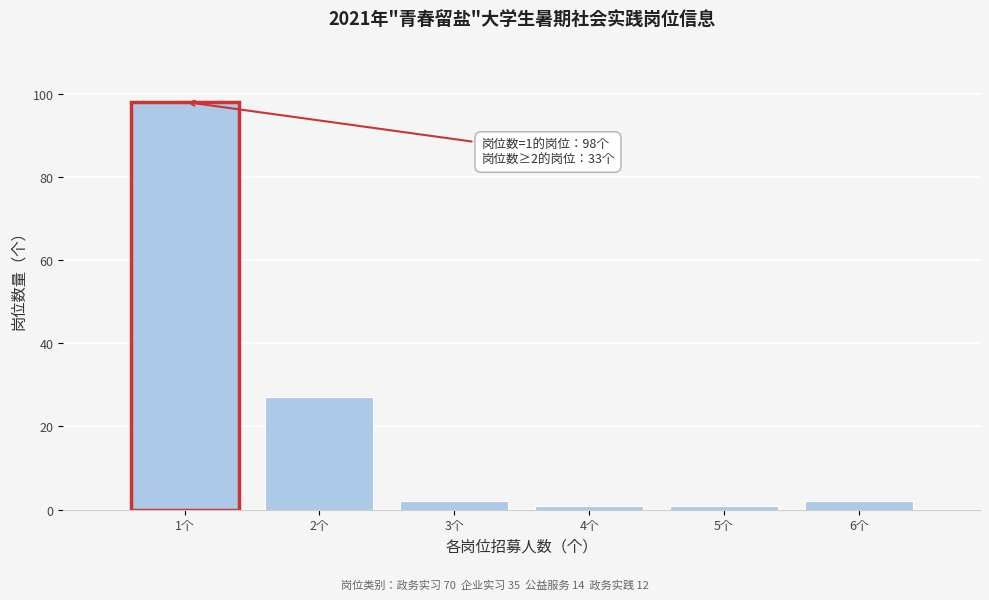

Which range on the x-axis has the tallest bar?

0.5 to 1.5